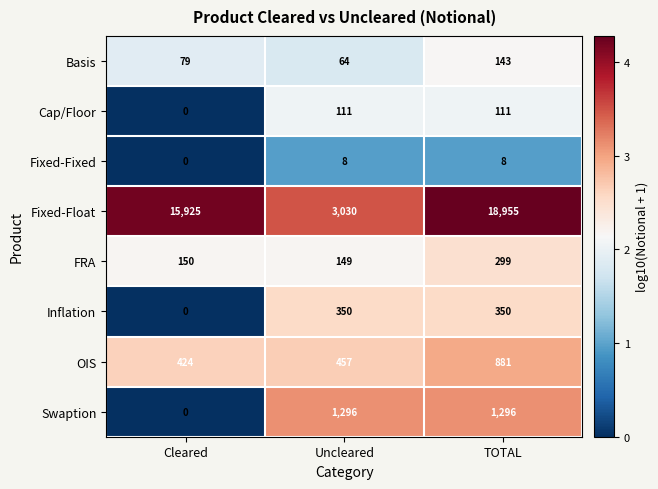

Which label corresponds to the smallest value in the chart?

Cleared